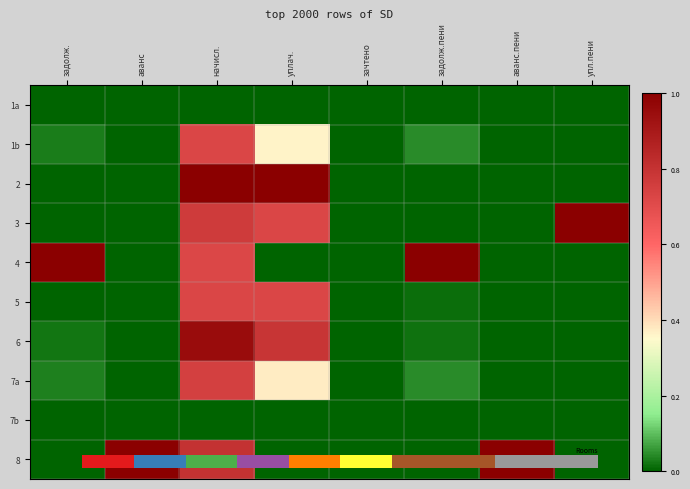

Rank the series by their maximum value, from lowest to highest.

1a, 7b, 1b, 5, 7a, 6, 2, 3, 4, 8